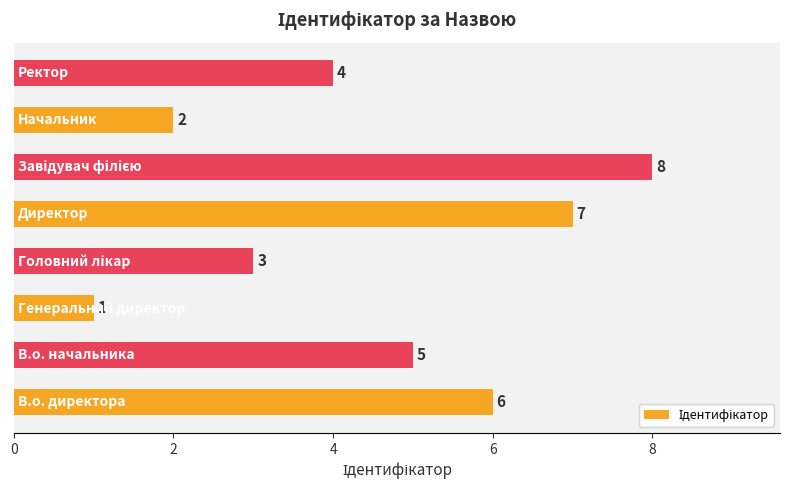

Count the values in the range 3 to 7.

5